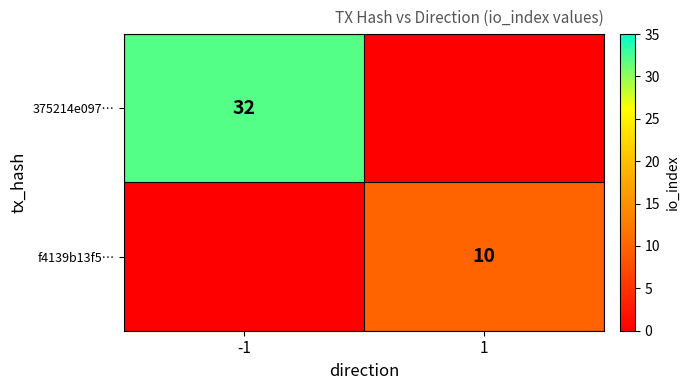

Is the value of 375214e097… at -1 greater than the value of f4139b13f5… at 1?

Yes